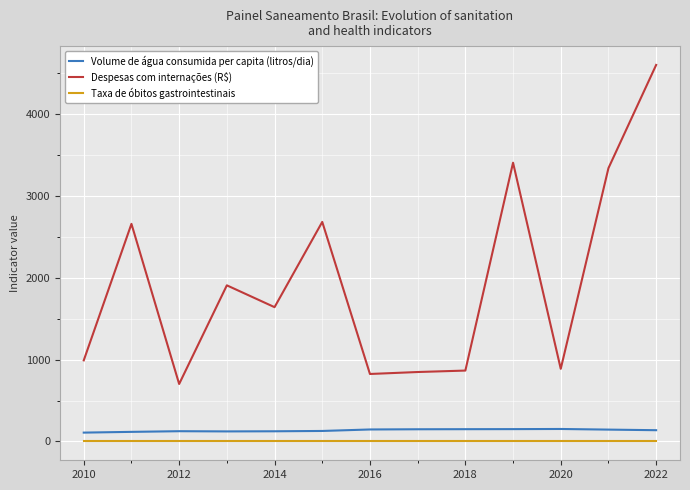

List the series in order of their peak value, highest first.

Despesas com internações (R$), Volume de água consumida per capita (litros/dia), Taxa de óbitos gastrointestinais